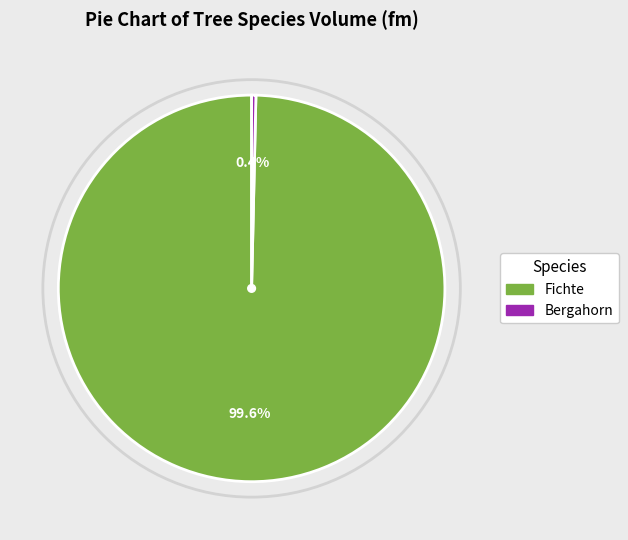

Is there a majority slice in this chart?

Yes